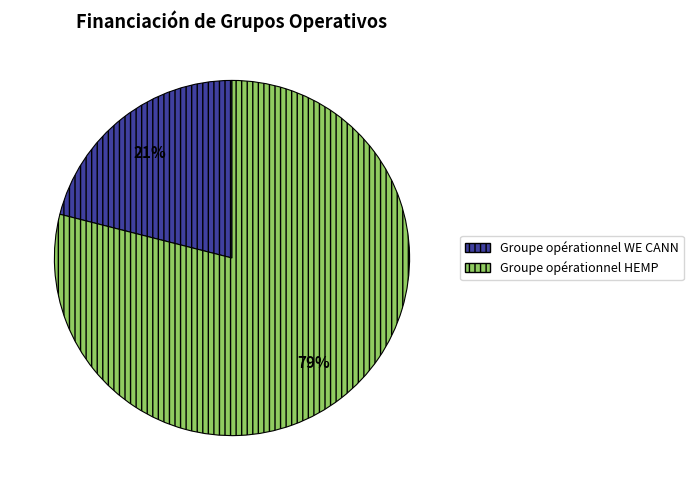

To the nearest percent, what is the average slice percentage?

50%